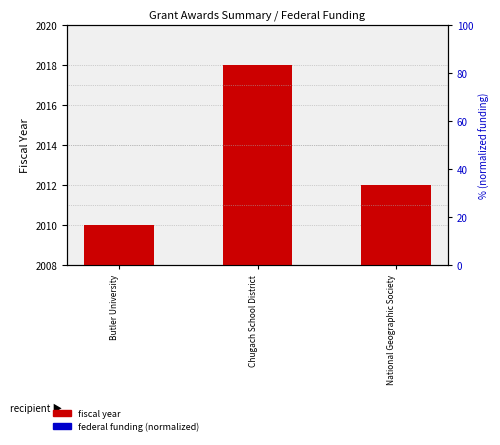

What is the label of the 1st bar from the left?

Butler University